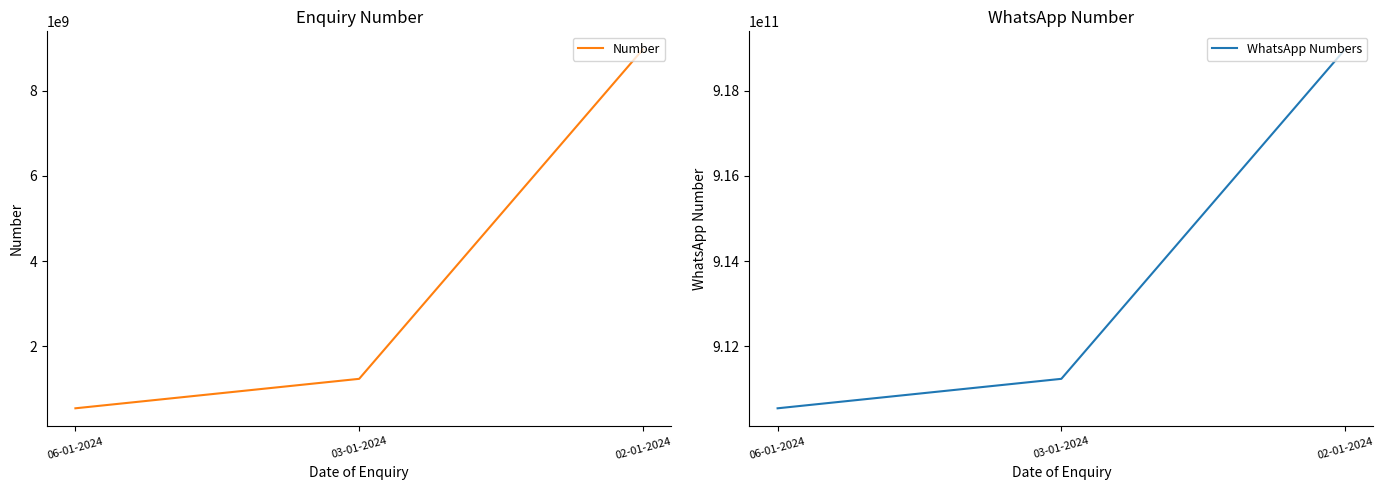

What is the maximum value for WhatsApp Numbers?

918976587976